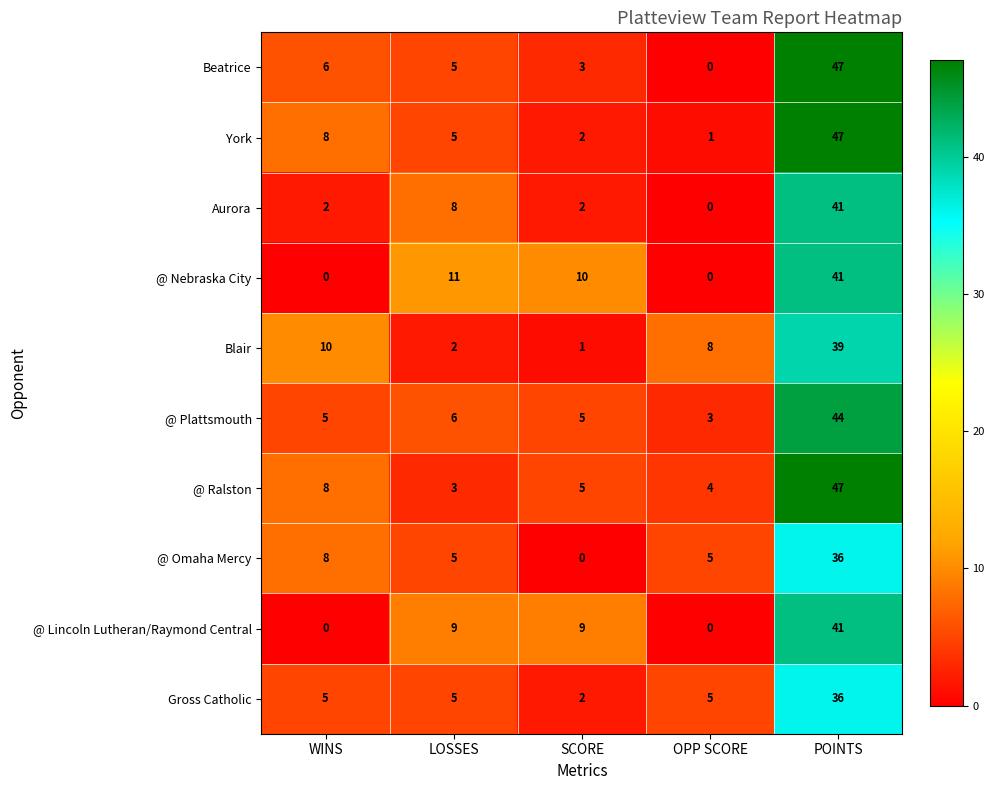

What is the greatest value displayed?

47